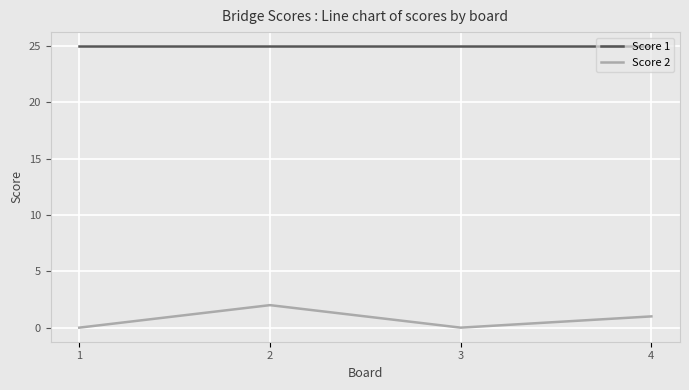

Reading left to right, list all the values displayed in this chart.

Score 1: 1=25	2=25	3=25	4=25
Score 2: 1=0	2=2	3=0	4=1